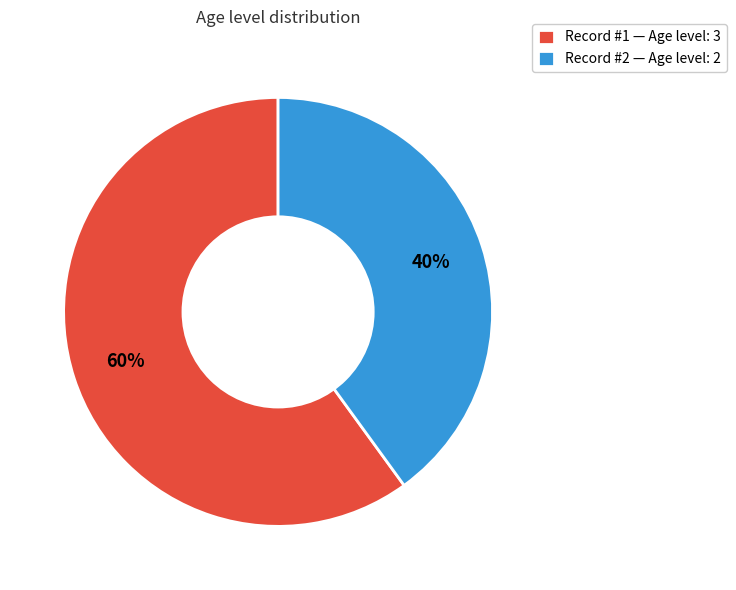

Rank the categories by value from highest to lowest.

Record #1 — Age level: 3, Record #2 — Age level: 2